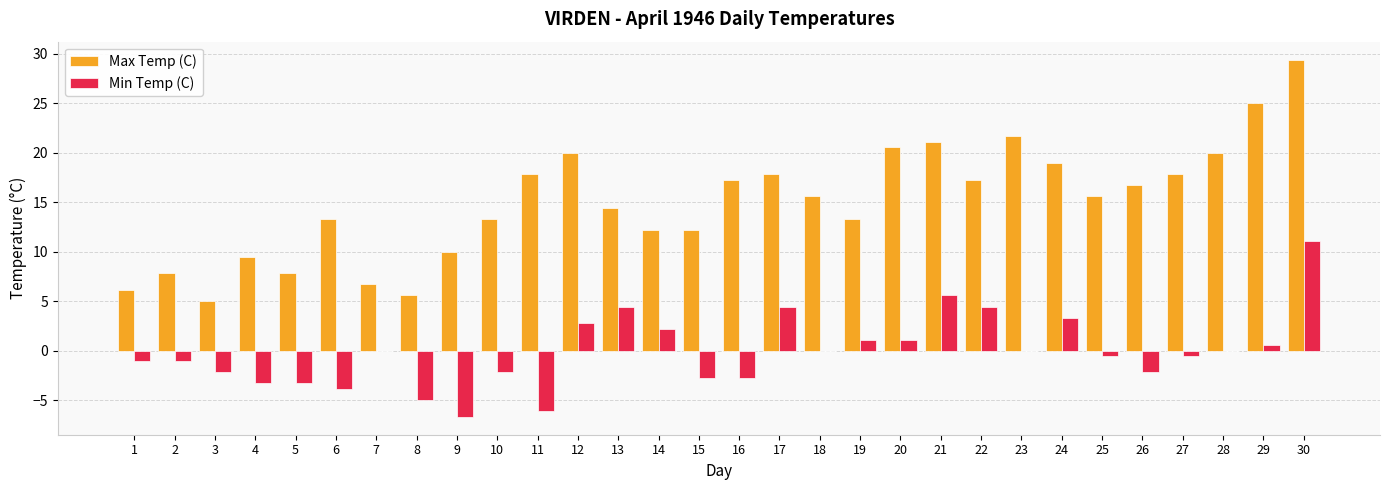

Reading left to right, what are all the values shown in this chart?

Max Temp (C): 1=6.1	2=7.8	3=5.0	4=9.4	5=7.8	6=13.3	7=6.7	8=5.6	9=10.0	10=13.3	11=17.8	12=20.0	13=14.4	14=12.2	15=12.2	16=17.2	17=17.8	18=15.6	19=13.3	20=20.6	21=21.1	22=17.2	23=21.7	24=18.9	25=15.6	26=16.7	27=17.8	28=20.0	29=25.0	30=29.4
Min Temp (C): 1=-1.1	2=-1.1	3=-2.2	4=-3.3	5=-3.3	6=-3.9	7=0.0	8=-5.0	9=-6.7	10=-2.2	11=-6.1	12=2.8	13=4.4	14=2.2	15=-2.8	16=-2.8	17=4.4	18=0.0	19=1.1	20=1.1	21=5.6	22=4.4	23=0.0	24=3.3	25=-0.6	26=-2.2	27=-0.6	28=0.0	29=0.6	30=11.1